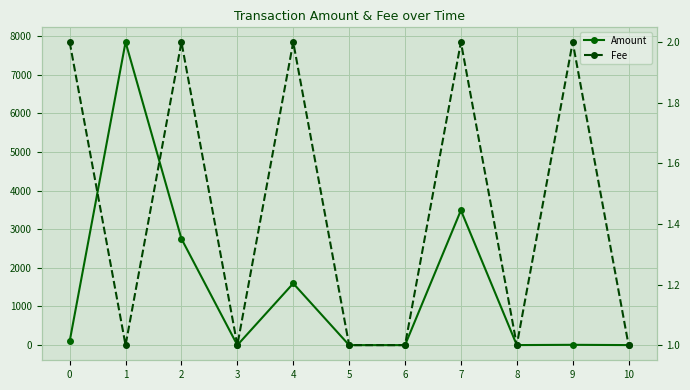

Reading left to right, what are all the values shown in this chart?

Amount: 98.0	7845.0	2753.1	0.0	1598.0	0.0	0.0	3490.5	1.0	8.0	1.0
Fee: 2.0	1.0	2.0	1.0	2.0	1.0	1.0	2.0	1.0	2.0	1.0